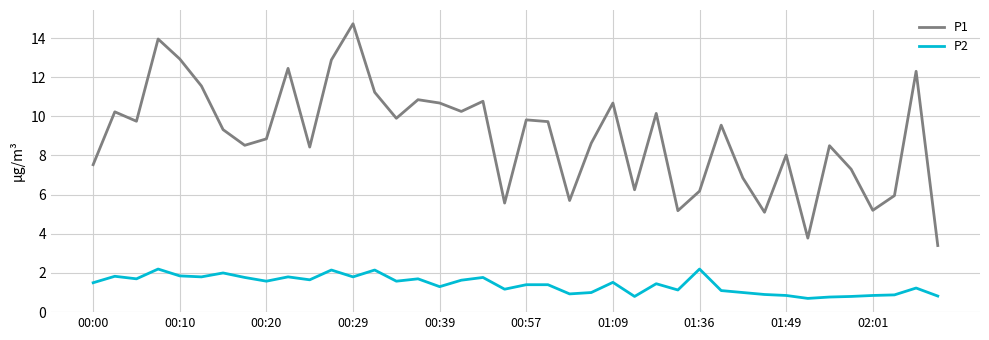

What is the maximum value for P2?

2.2